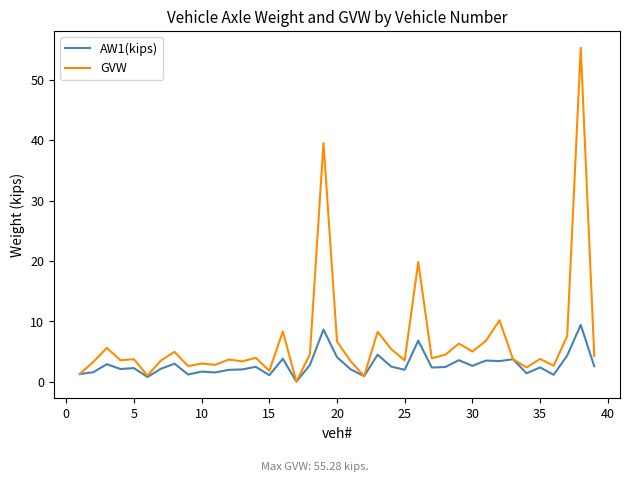

What is the difference between the maximum and second lowest values in the AW1(kips) series?

8.6